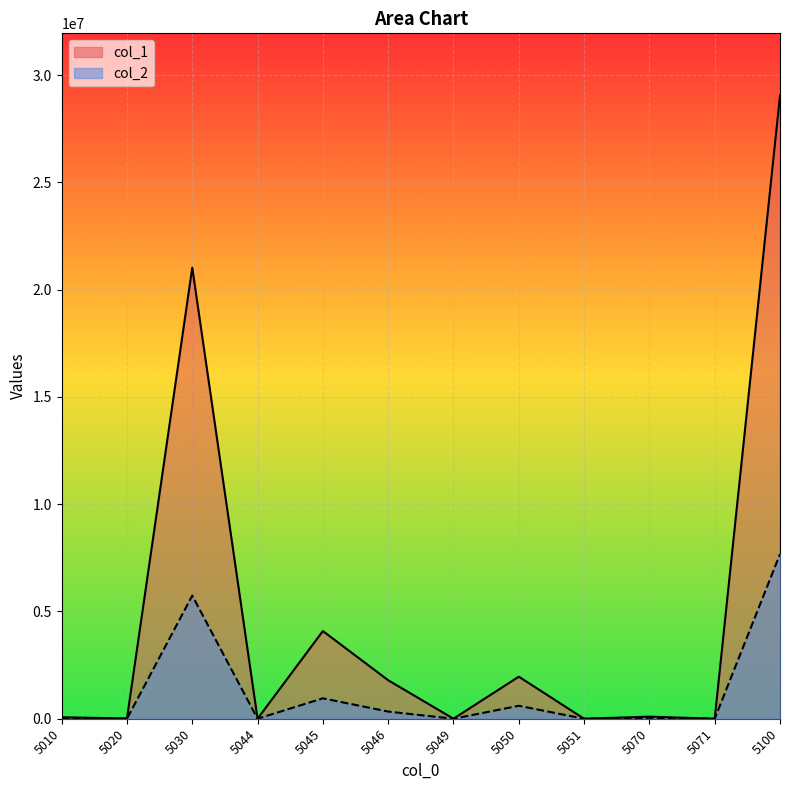

Reading left to right, transcribe all the data shown in this chart.

col_1: 69279	10702	21022707	542	4086821	1794364	317	1959656	0	97196	0	29041584
col_2: 2063	722	5739103	857	951043	333874	83	604236	0	42327	0	7674308